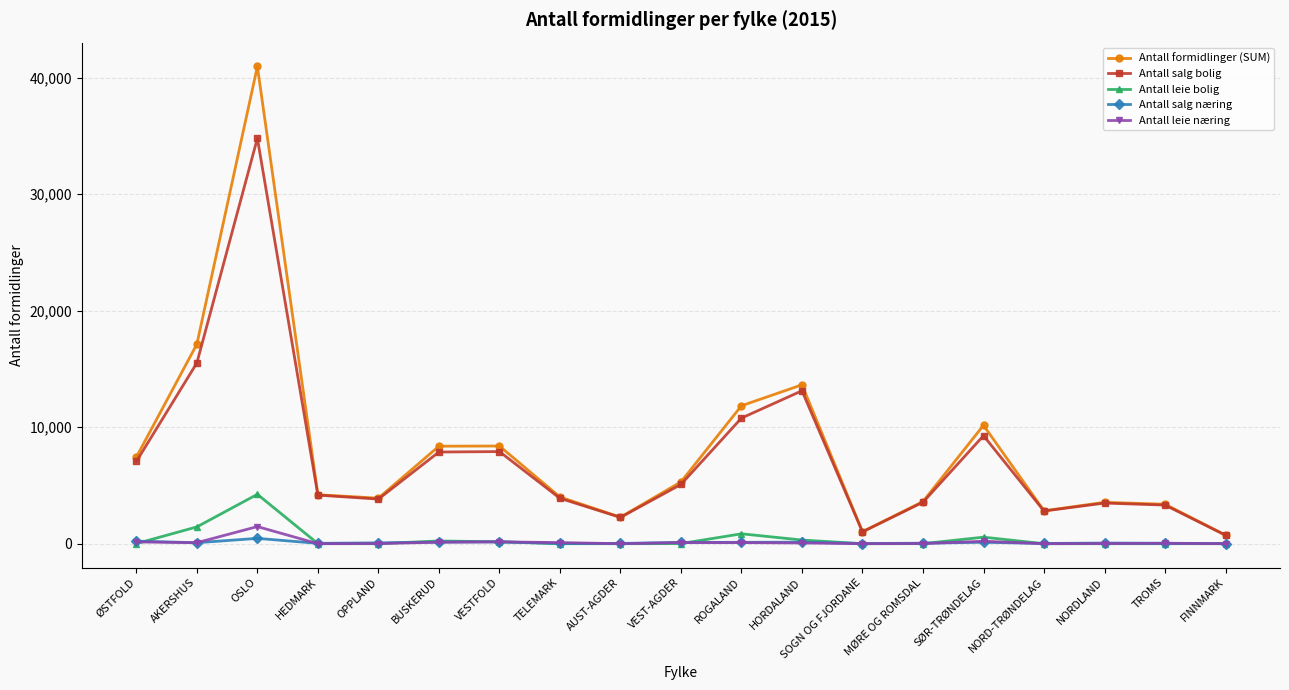

How many lines are shown in the chart?

5